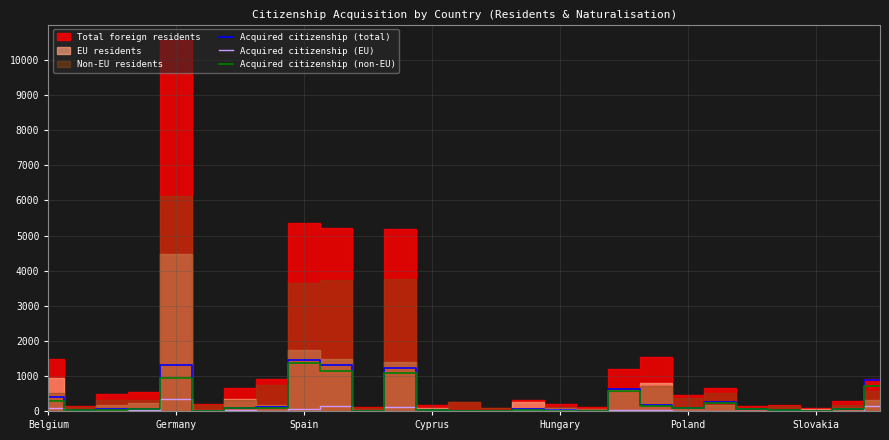

What is the difference between the maximum and minimum values in the Acquired citizenship (EU) series?

331.9